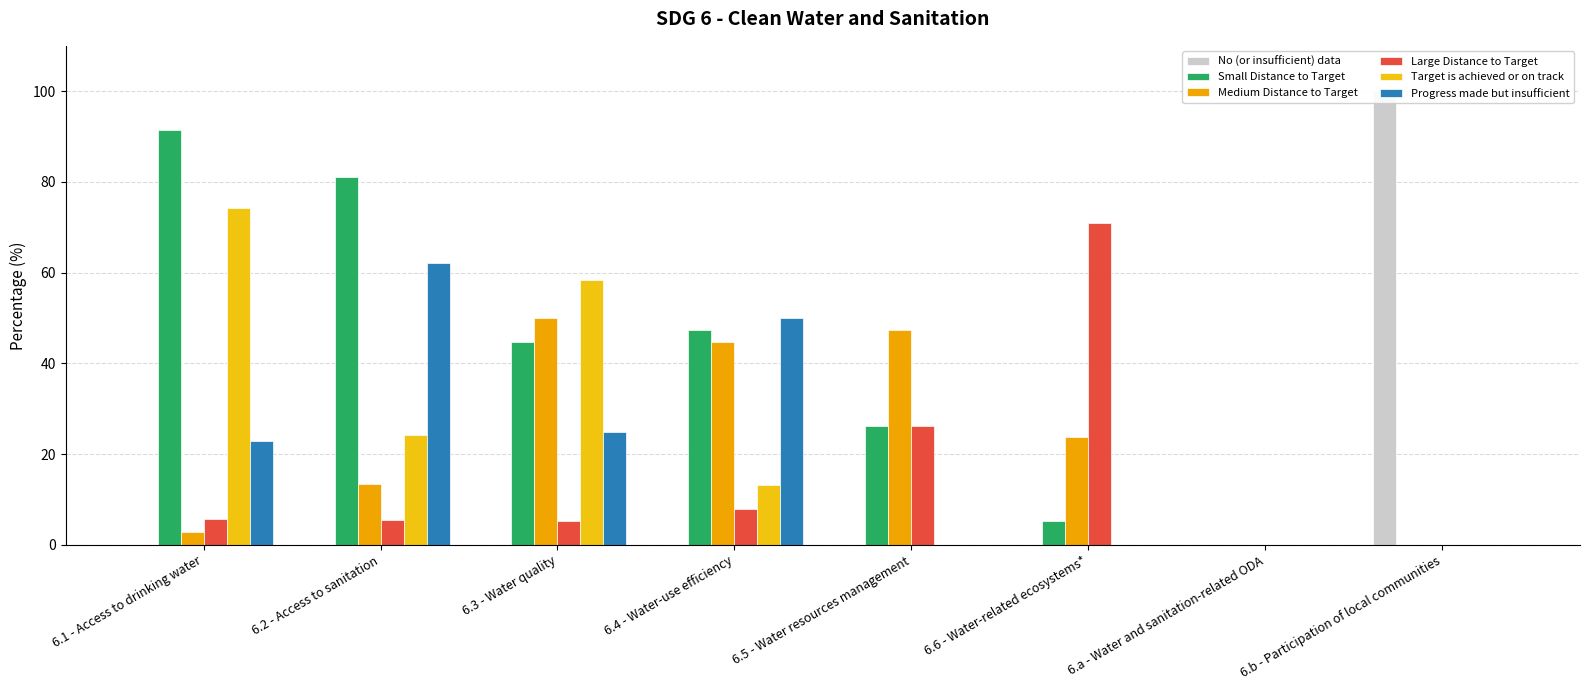

Read the Medium Distance to Target value at 6.3 - Water quality.

50.0